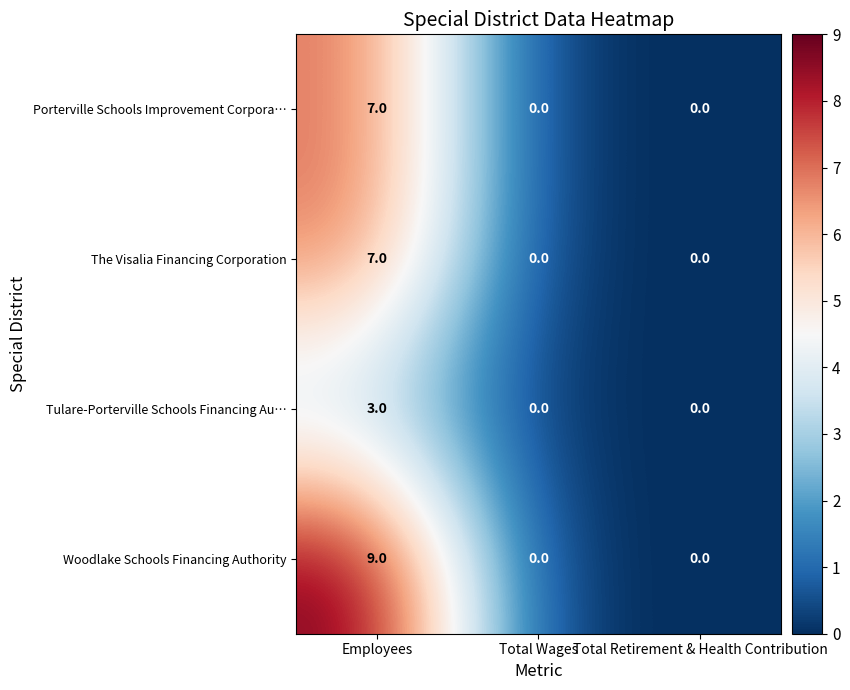

Which series has the largest total across all categories?

Woodlake Schools Financing Authority